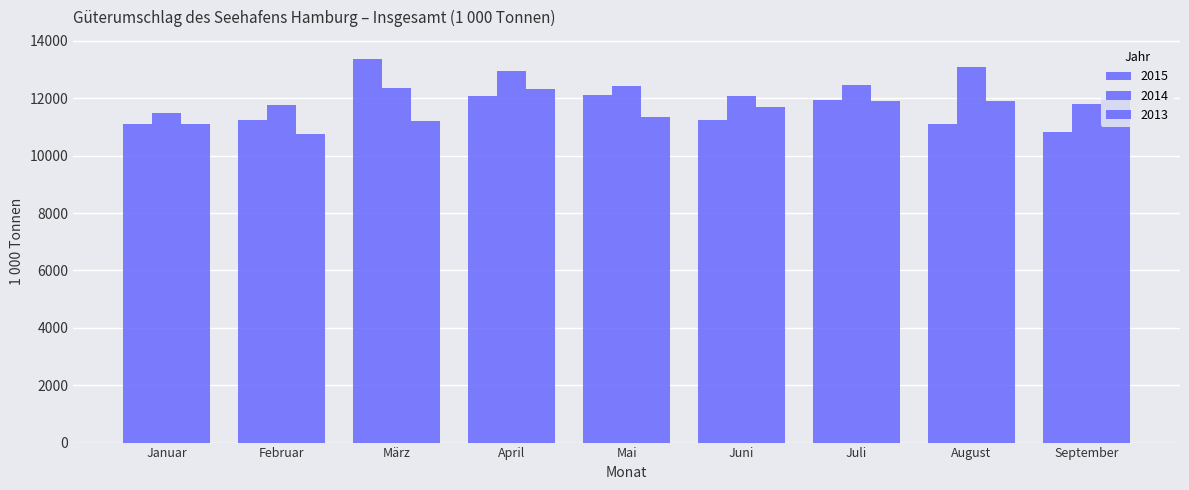

How many series are shown in this chart?

3